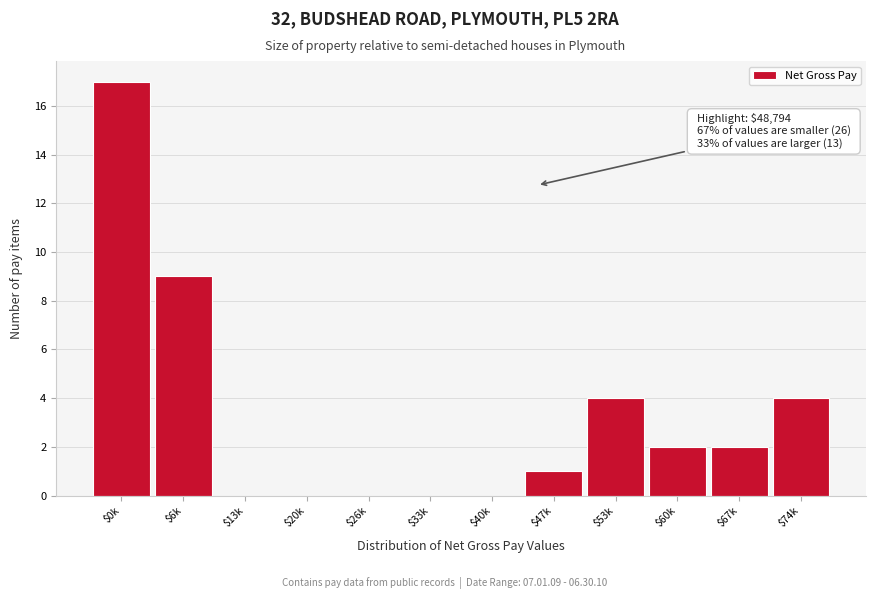

Is it true that the value at $74k is 6?

False